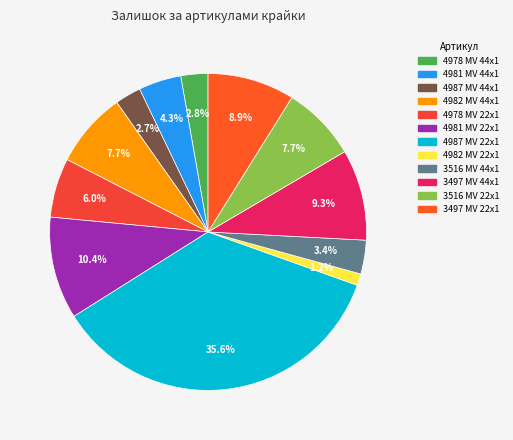

Rank the categories by value from highest to lowest.

4987 MV 22x1, 4981 MV 22x1, 3497 MV 44x1, 3497 MV 22x1, 4982 MV 44x1, 3516 MV 22x1, 4978 MV 22x1, 4981 MV 44x1, 3516 MV 44x1, 4978 MV 44x1, 4987 MV 44x1, 4982 MV 22x1